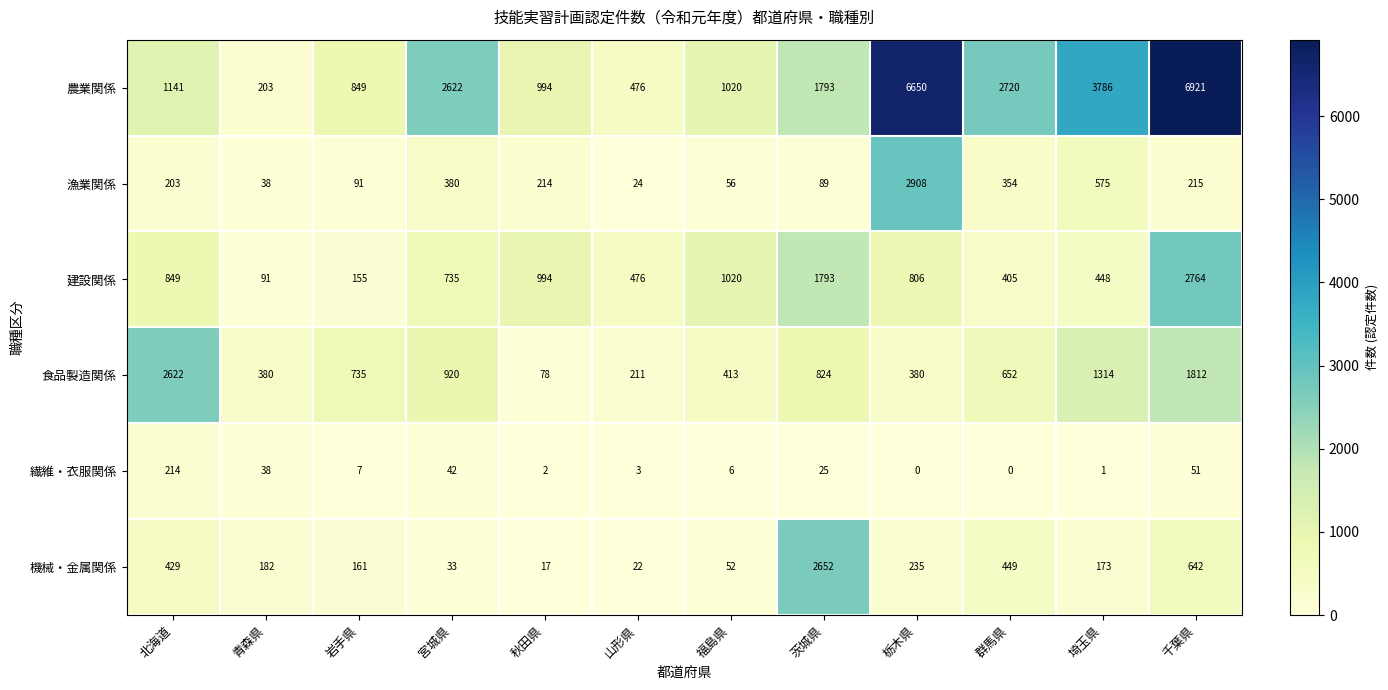

Between 秋田県 and 埼玉県, which series saw the biggest shift?

農業関係